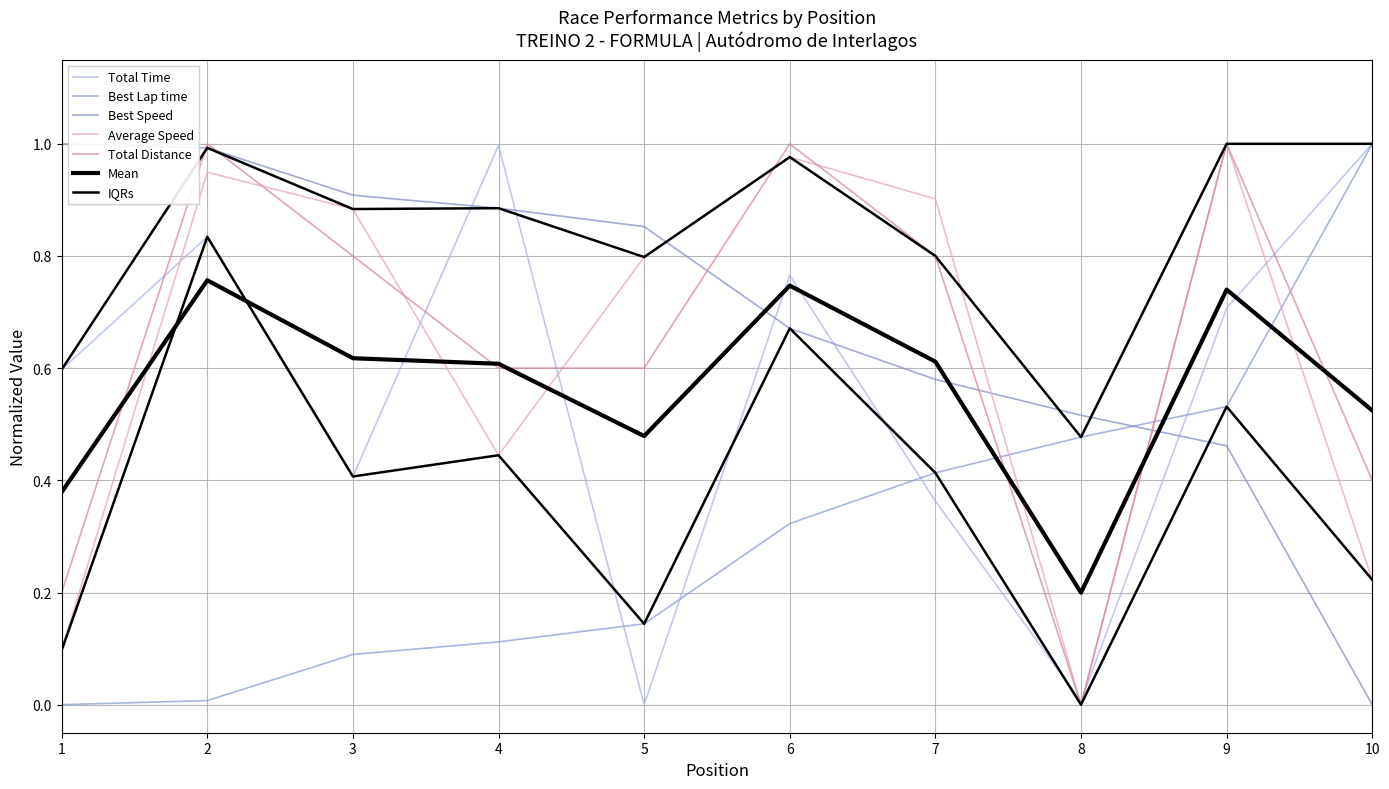

Which series changed the most between 2 and 5?

Total Time